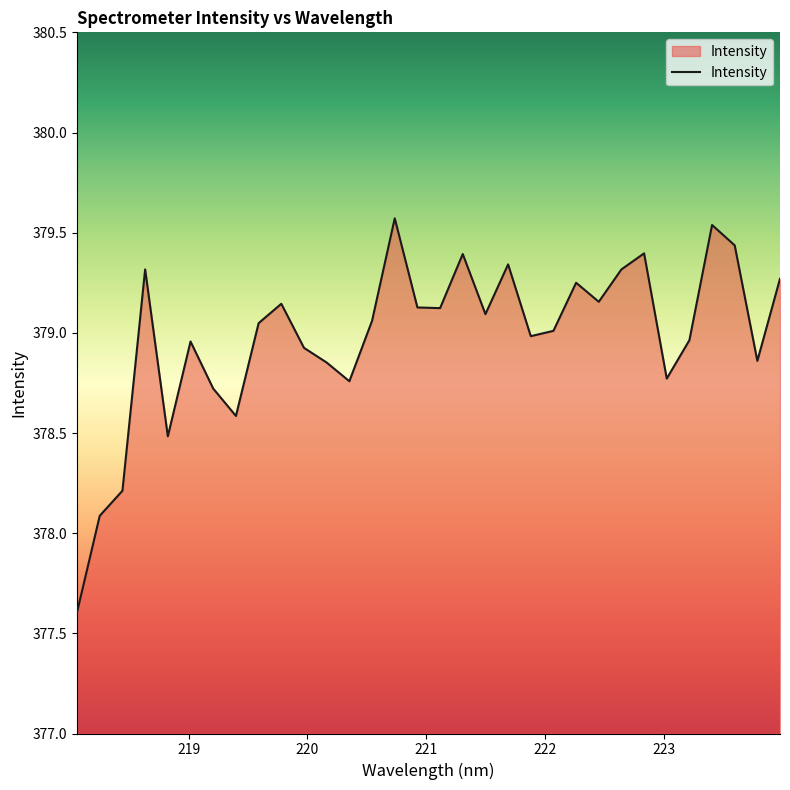

What is the difference between the maximum and minimum values?

2.0